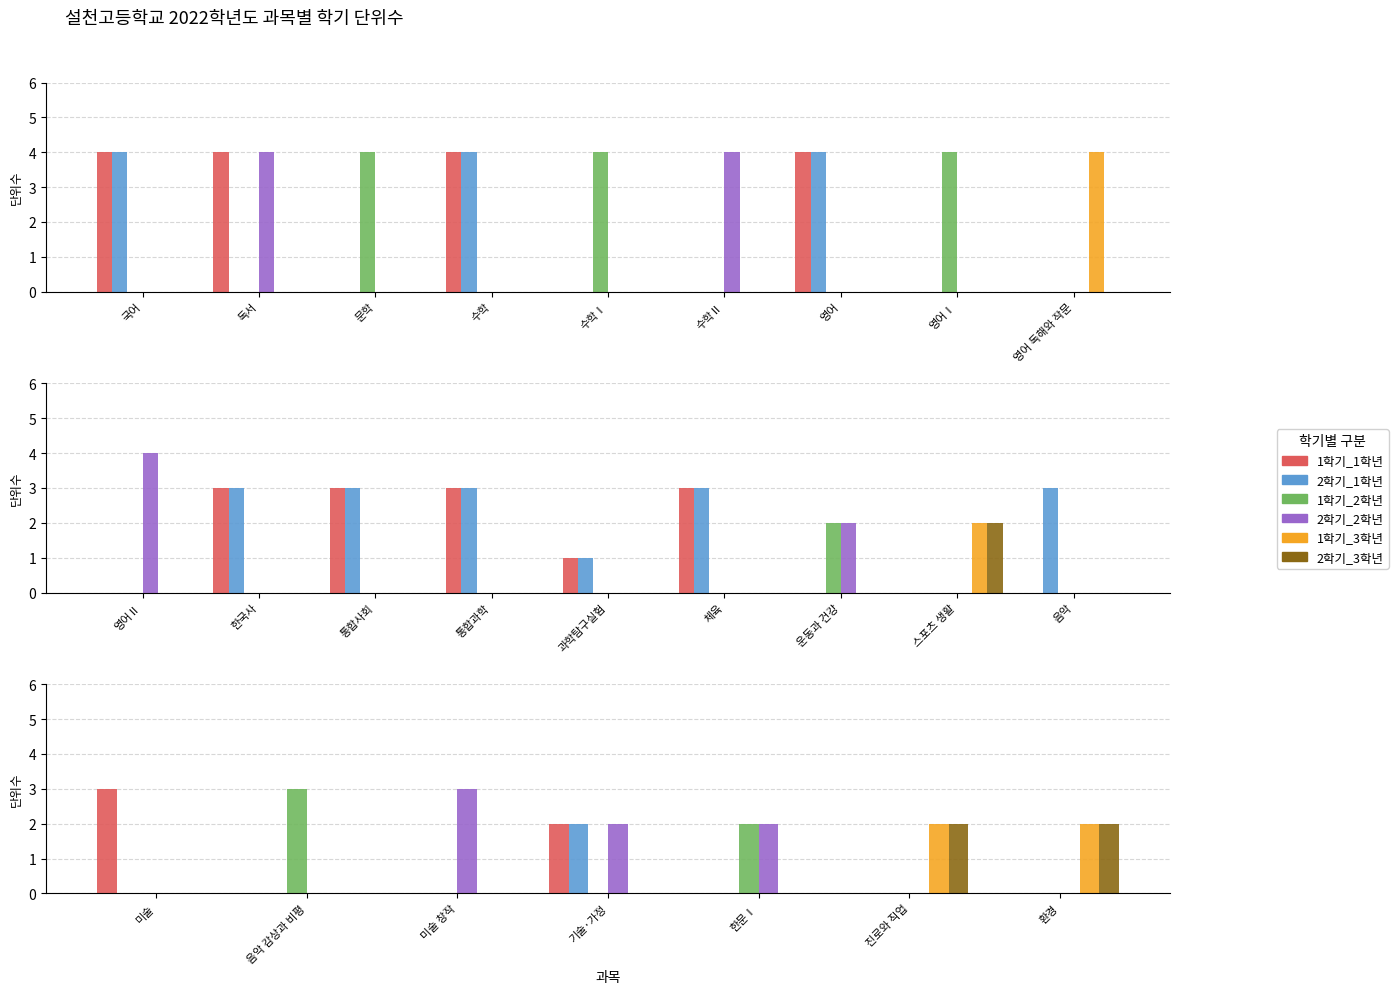

List the series in order of their peak value, highest first.

1학기_1학년, 1학기_2학년, 2학기_2학년, 2학기_1학년, 1학기_3학년, 2학기_3학년